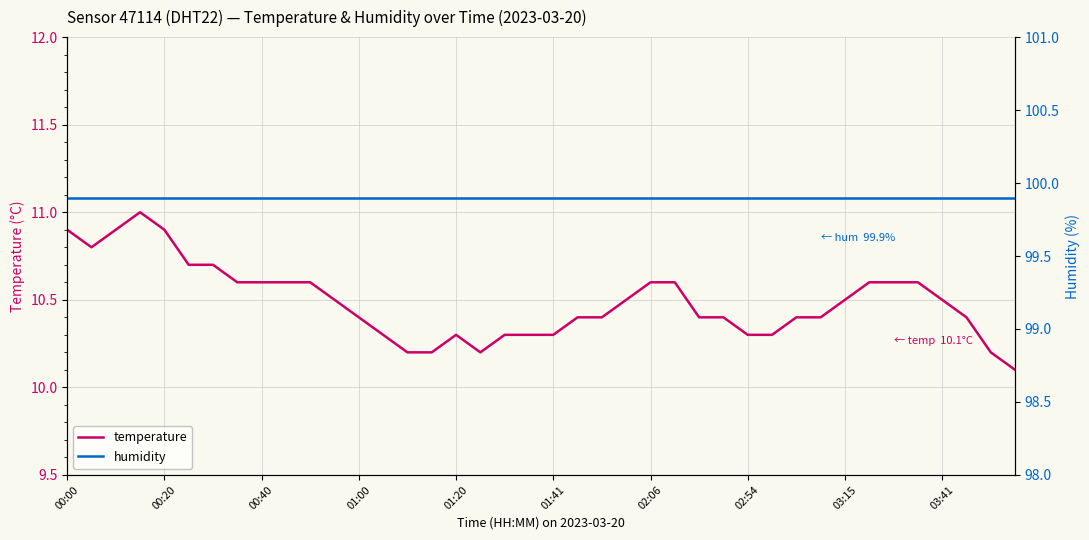

Reading left to right, transcribe all the data shown in this chart.

temperature: 10.9	10.8	10.9	11.0	10.9	10.7	10.7	10.6	10.6	10.6	10.6	10.5	10.4	10.3	10.2	10.2	10.3	10.2	10.3	10.3	10.3	10.4	10.4	10.5	10.6	10.6	10.4	10.4	10.3	10.3	10.4	10.4	10.5	10.6	10.6	10.6	10.5	10.4	10.2	10.1
humidity: 99.9	99.9	99.9	99.9	99.9	99.9	99.9	99.9	99.9	99.9	99.9	99.9	99.9	99.9	99.9	99.9	99.9	99.9	99.9	99.9	99.9	99.9	99.9	99.9	99.9	99.9	99.9	99.9	99.9	99.9	99.9	99.9	99.9	99.9	99.9	99.9	99.9	99.9	99.9	99.9